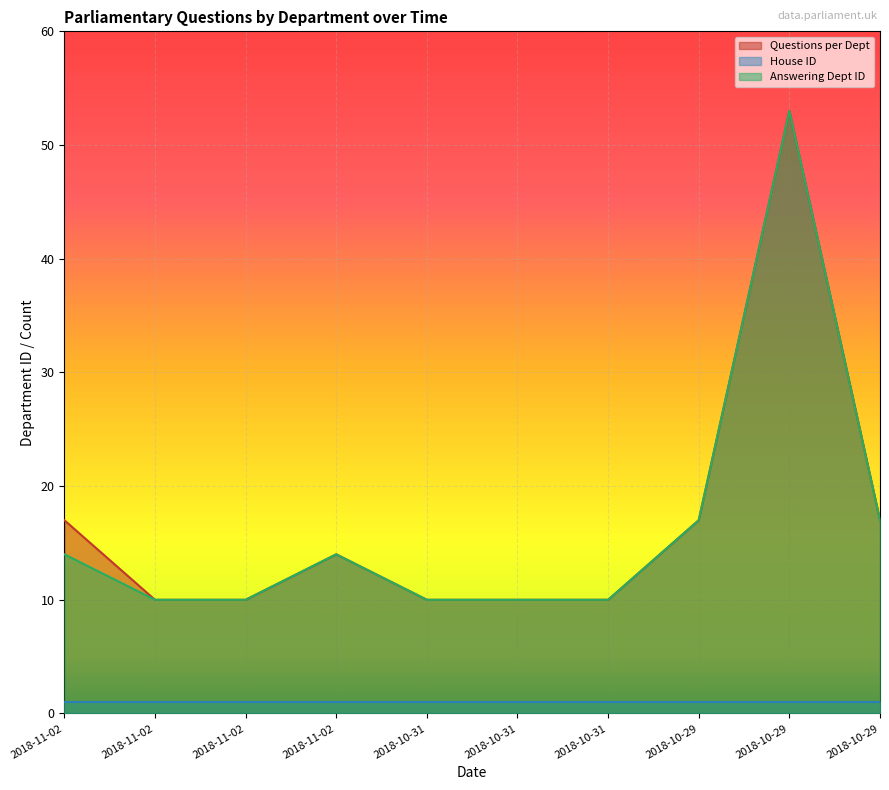

The value of Questions per Dept at 2018-10-31 is 10. True or false?

True